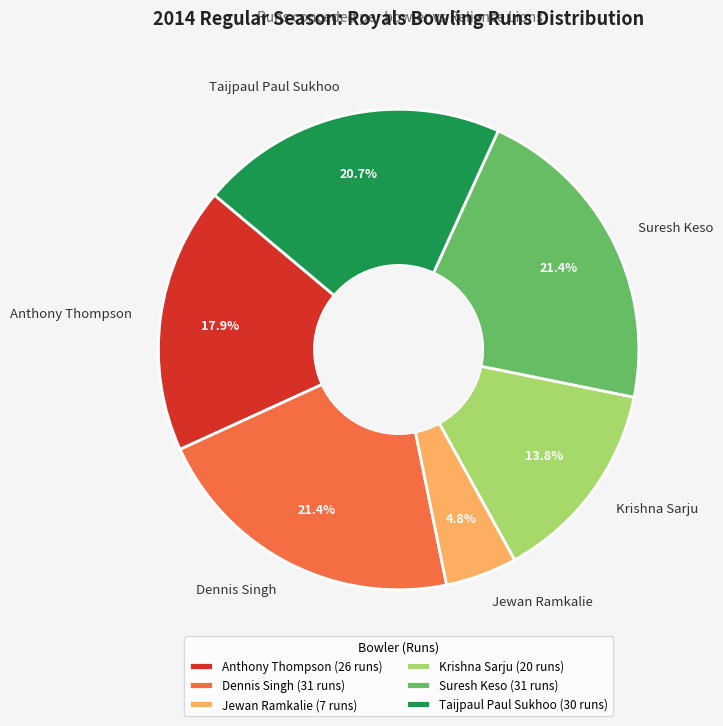

The Suresh Keso slice represents 34% of the pie. True or false?

False